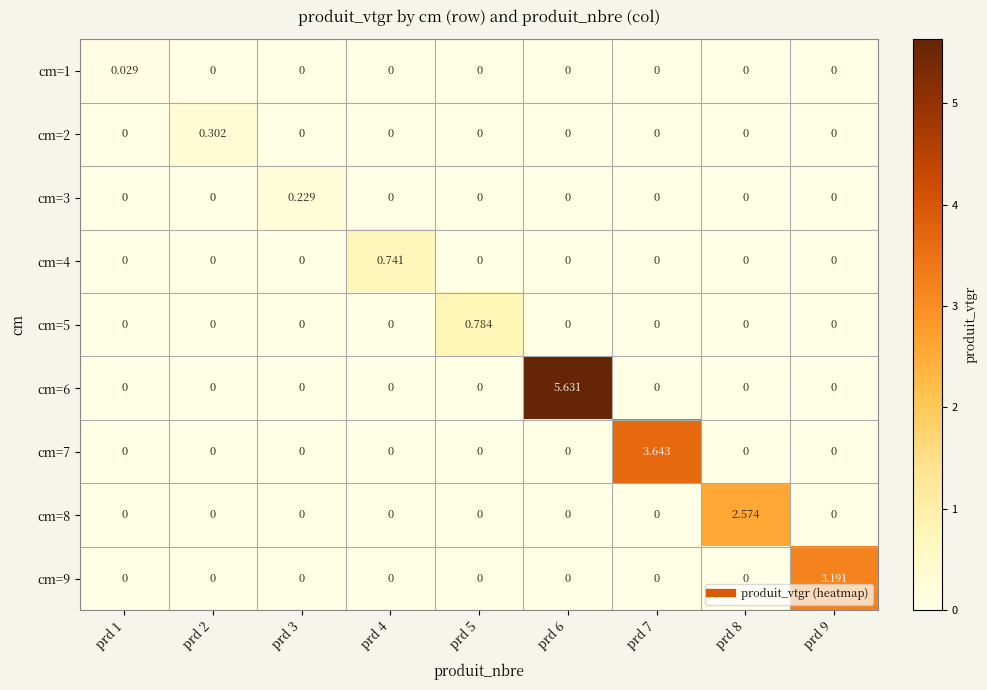

At prd 3, list the series in order from smallest to largest.

cm=1, cm=2, cm=4, cm=5, cm=6, cm=7, cm=8, cm=9, cm=3